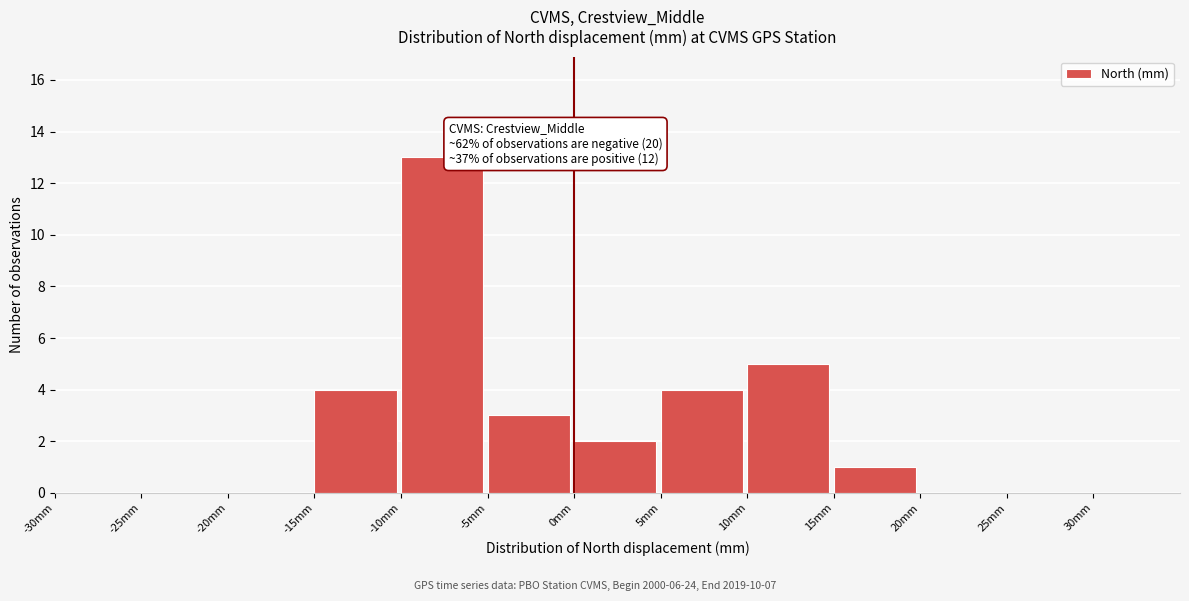

Which range on the x-axis has the tallest bar?

-10 to -5